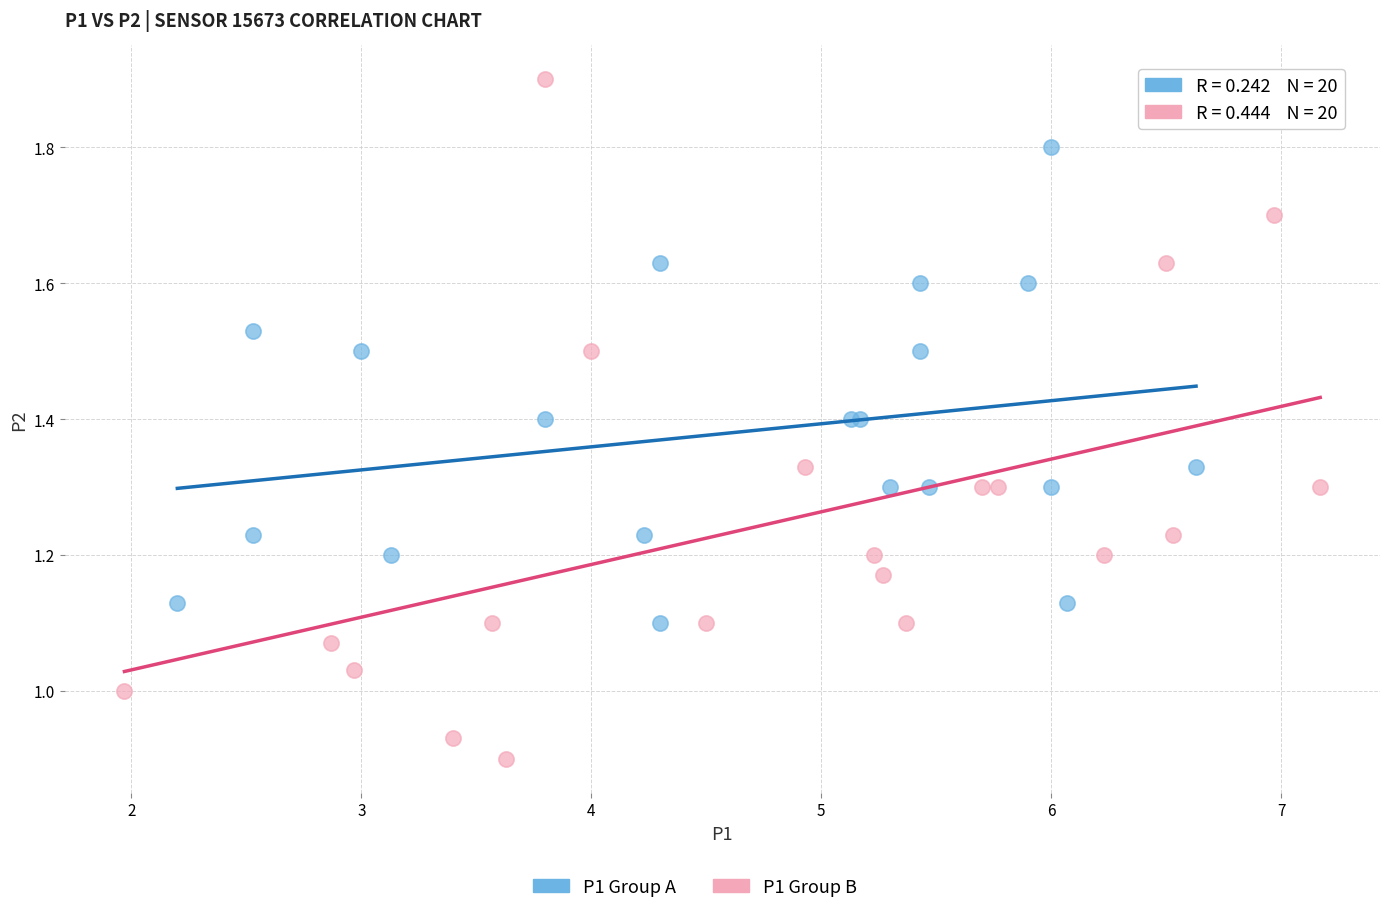

Which series reaches the maximum Y coordinate?

P1 Group B